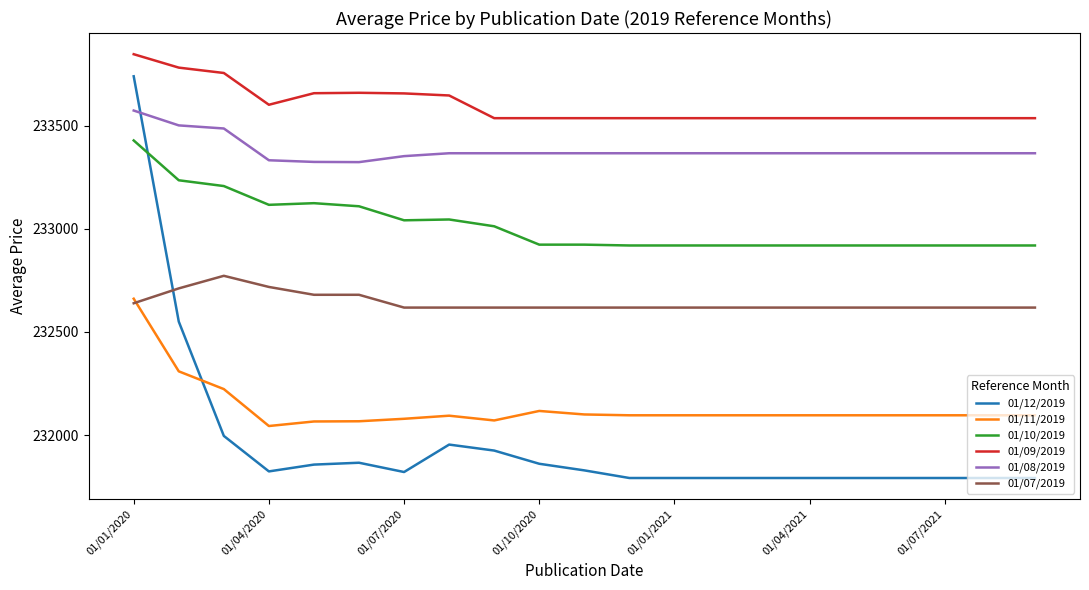

Which series has the largest total across all categories?

01/09/2019